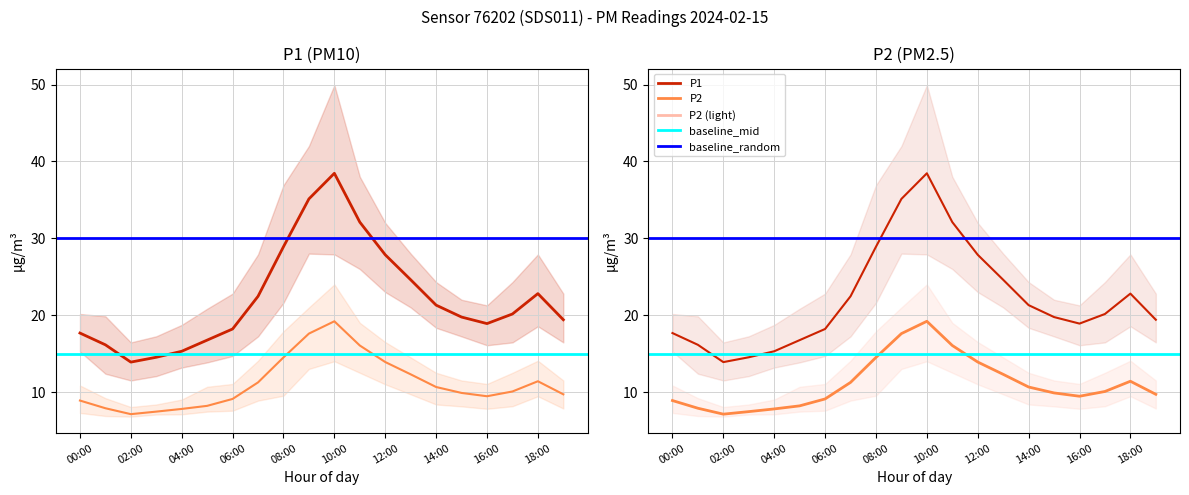

Which category has the lowest value in the P1_upper series?

02:00